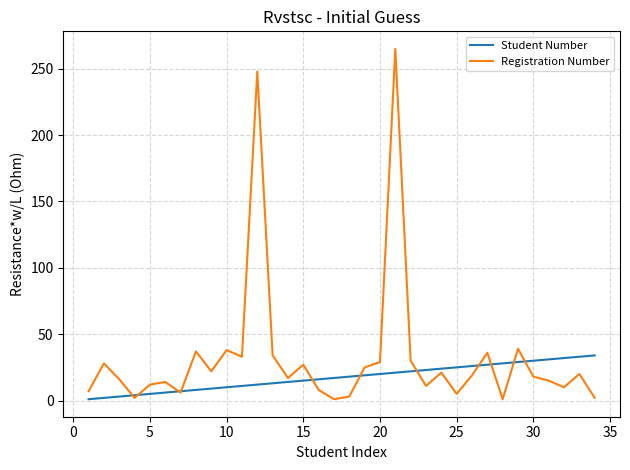

Rank the series by their average value, from lowest to highest.

Student Number, Registration Number